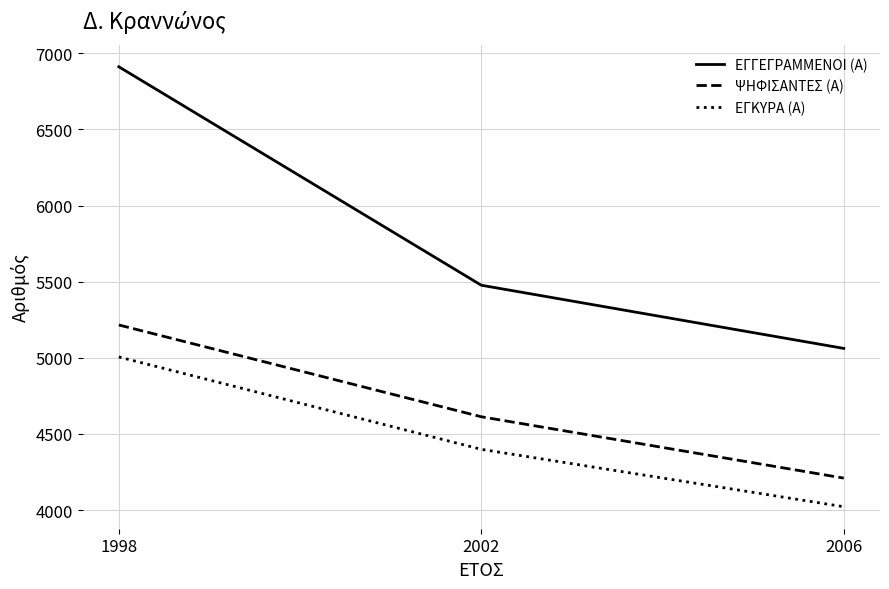

The value of ΨΗΦΙΣΑΝΤΕΣ (Α) at 2006 is 1448. True or false?

False